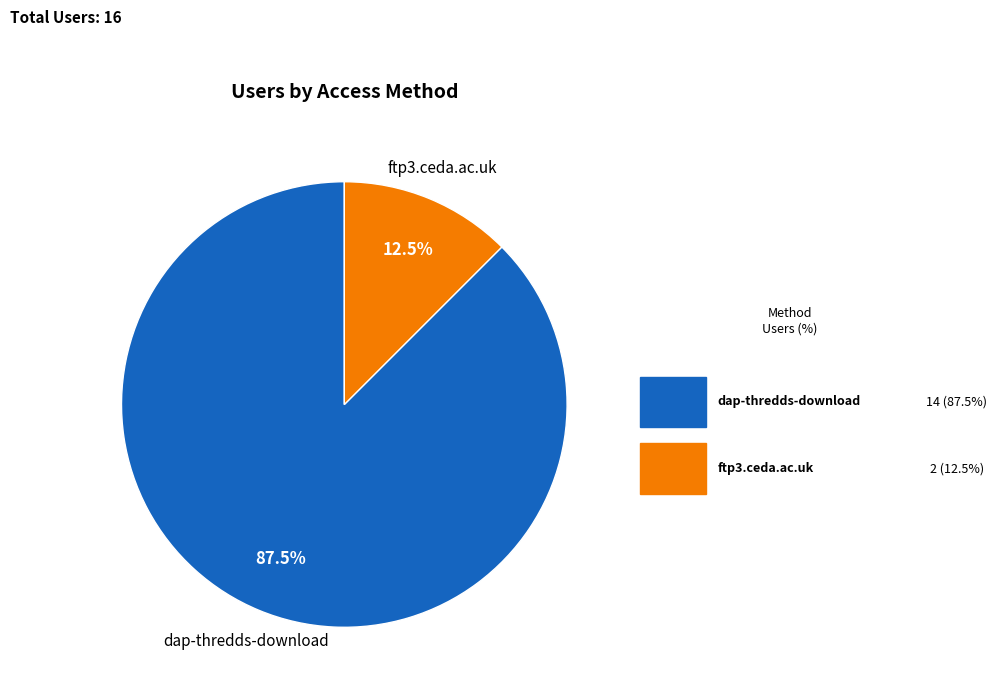

What is the smallest slice in the pie chart?

ftp3.ceda.ac.uk